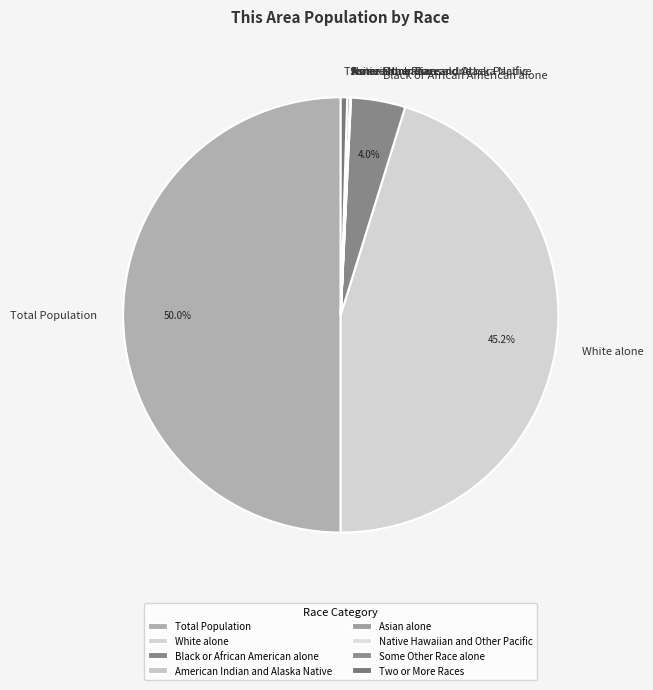

Does Two or More Races represent more than half of the total?

No